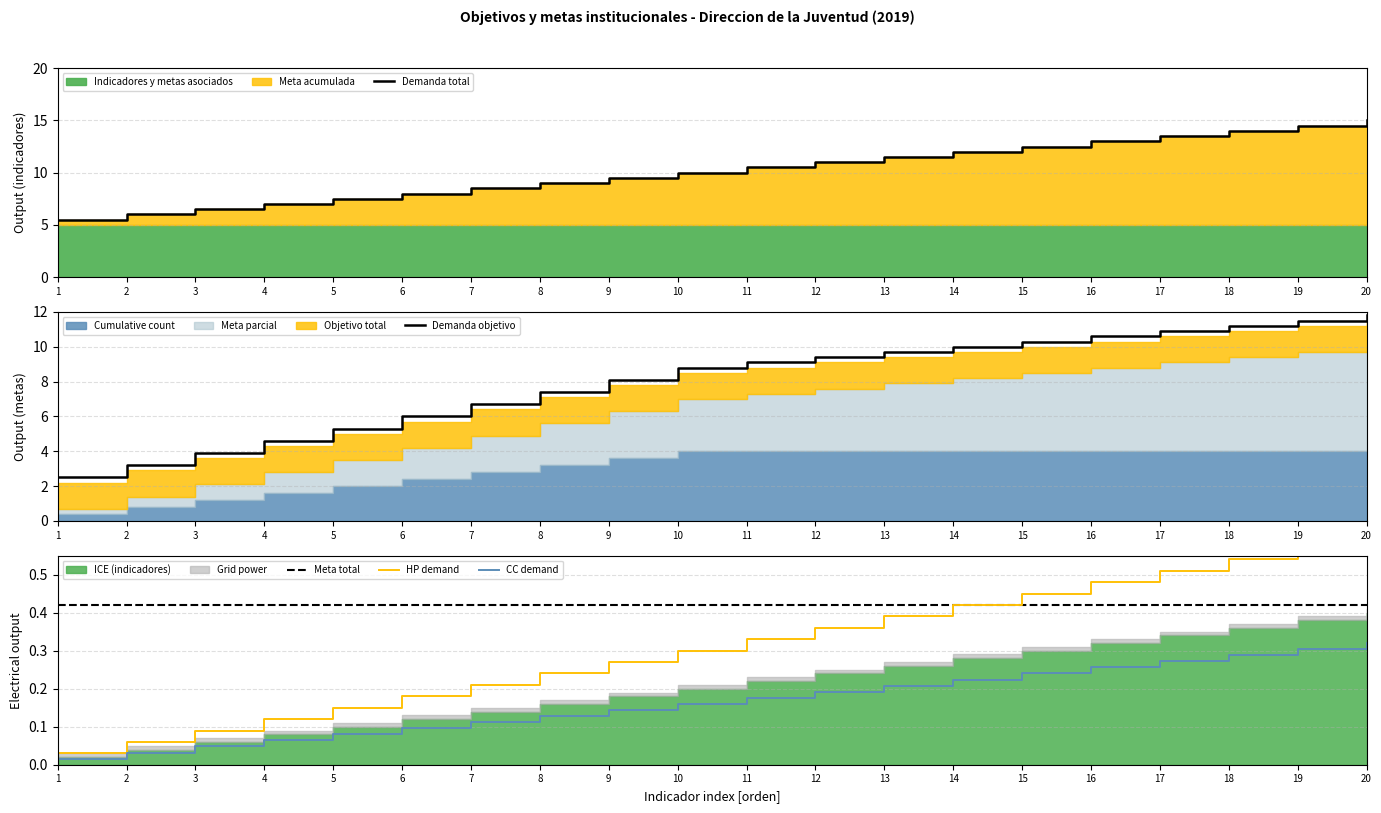

Between 18 and 20, which series saw the biggest shift?

Demanda total